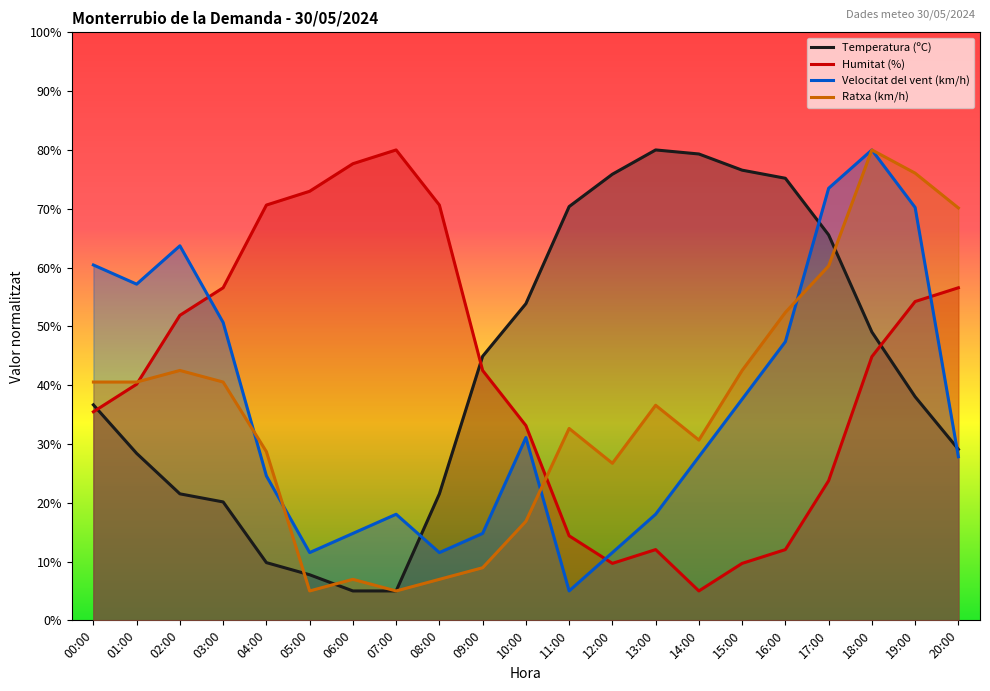

True or false: Ratxa (km/h) and Temperatura (ºC) cross at least once.

True